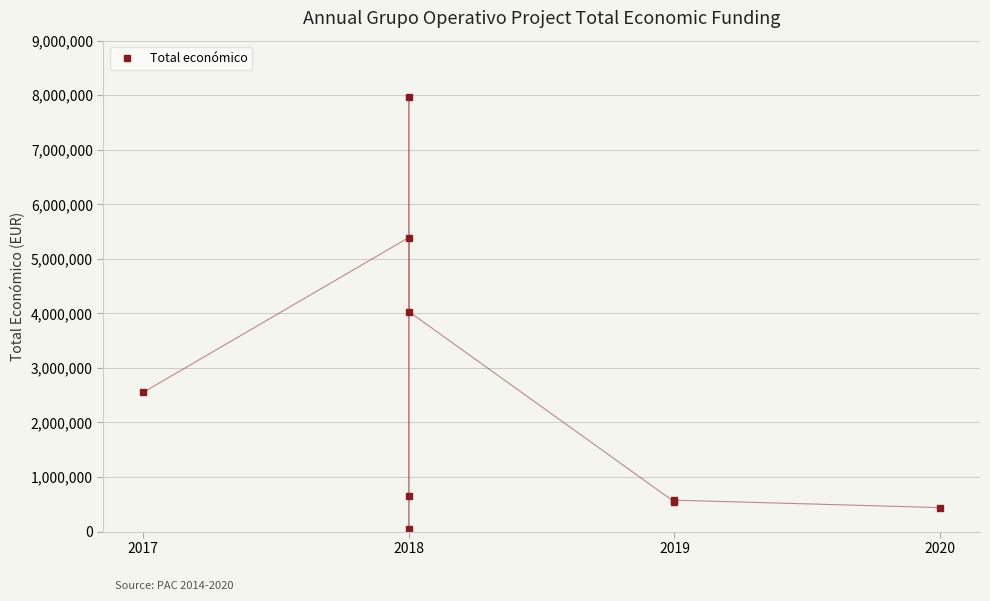

What is the change in value from 2020 to 4?

+7921113